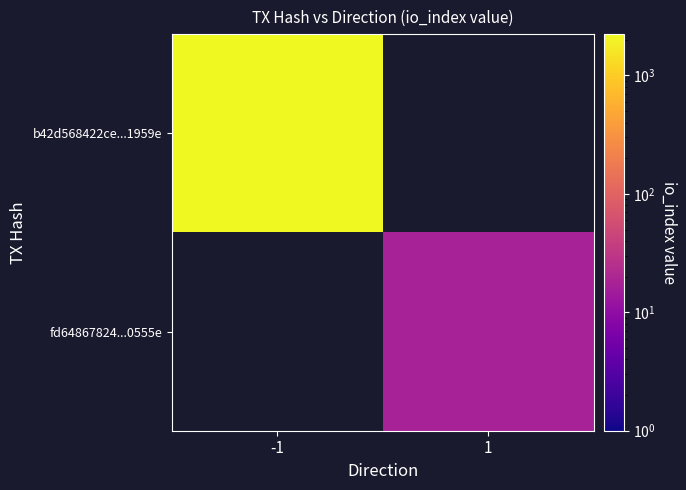

At which category does the chart reach its peak across all series?

-1